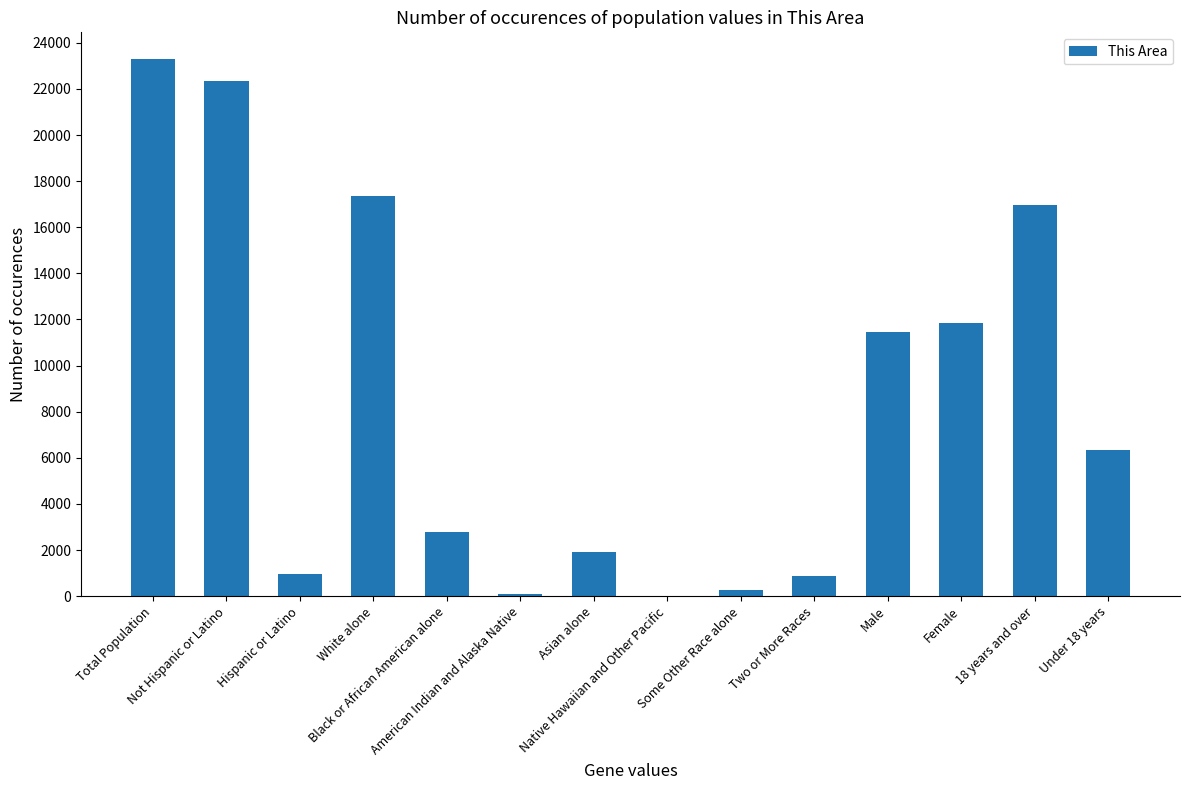

Which has a higher value, Female or Asian alone?

Female